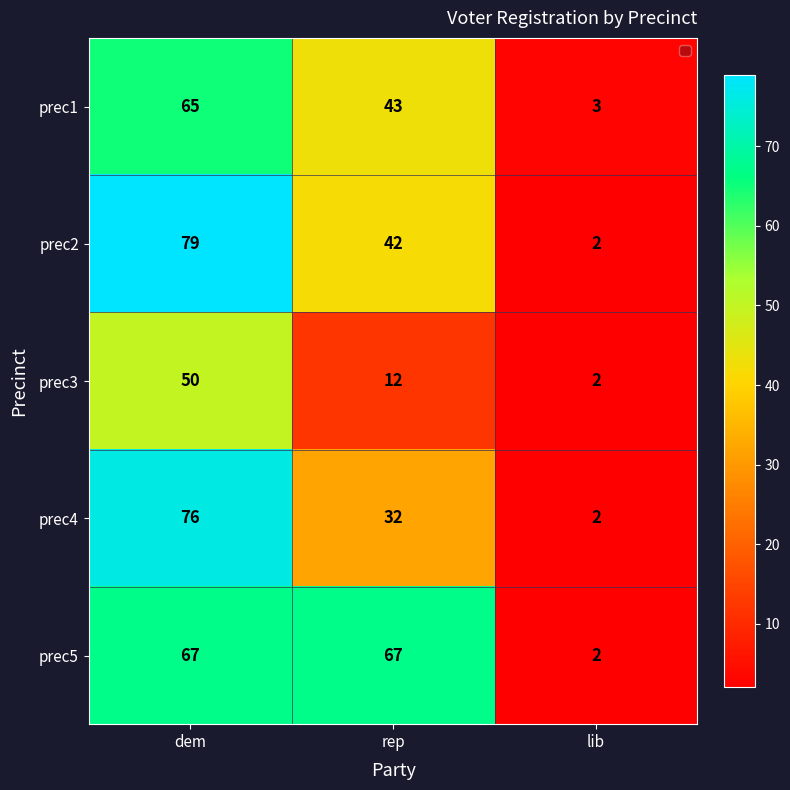

Count the prec1 values in the range 3 to 65.

3